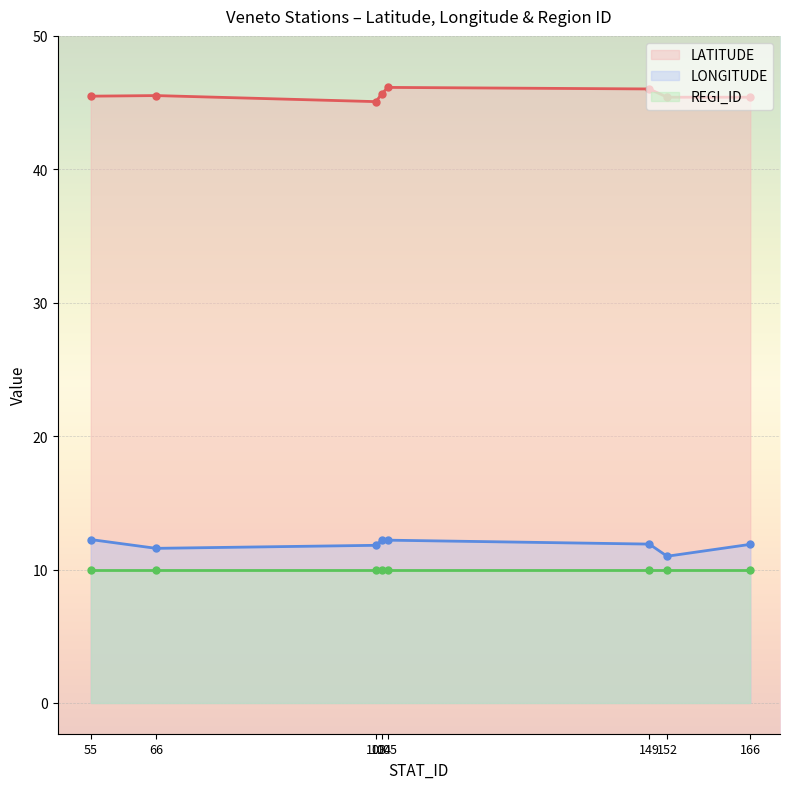

True or false: REGI_ID and LATITUDE cross at least once.

False